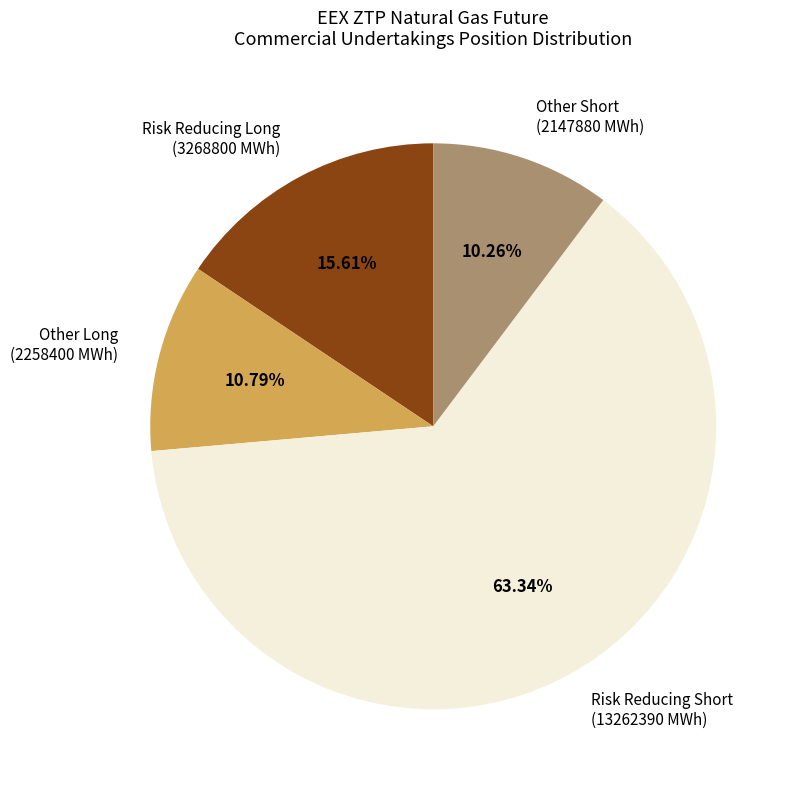

Which category has the smallest portion of the pie?

Other Short (2147880 MWh)